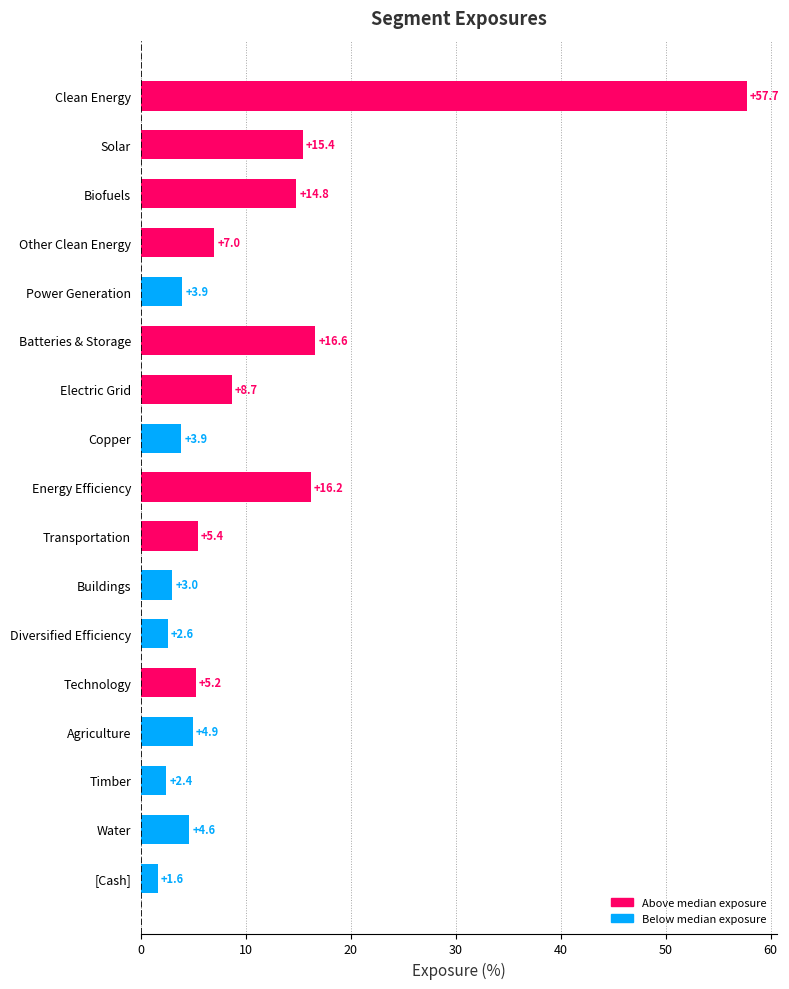

The chart shows a value of 2.6 at Diversified Efficiency. True or false?

True